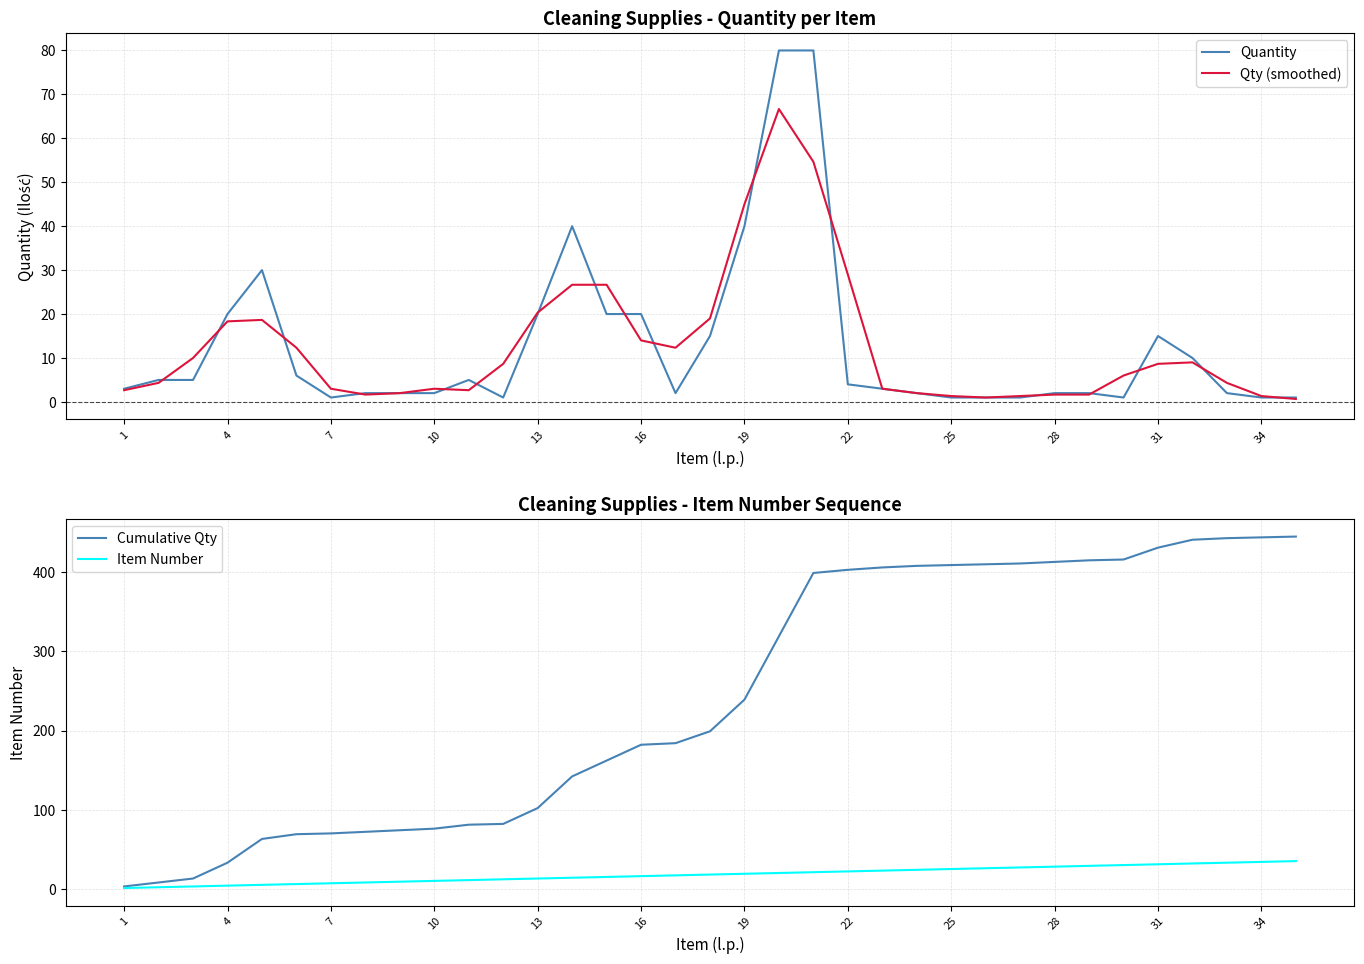

The Quantity series shows 4.0 at 22. True or false?

True